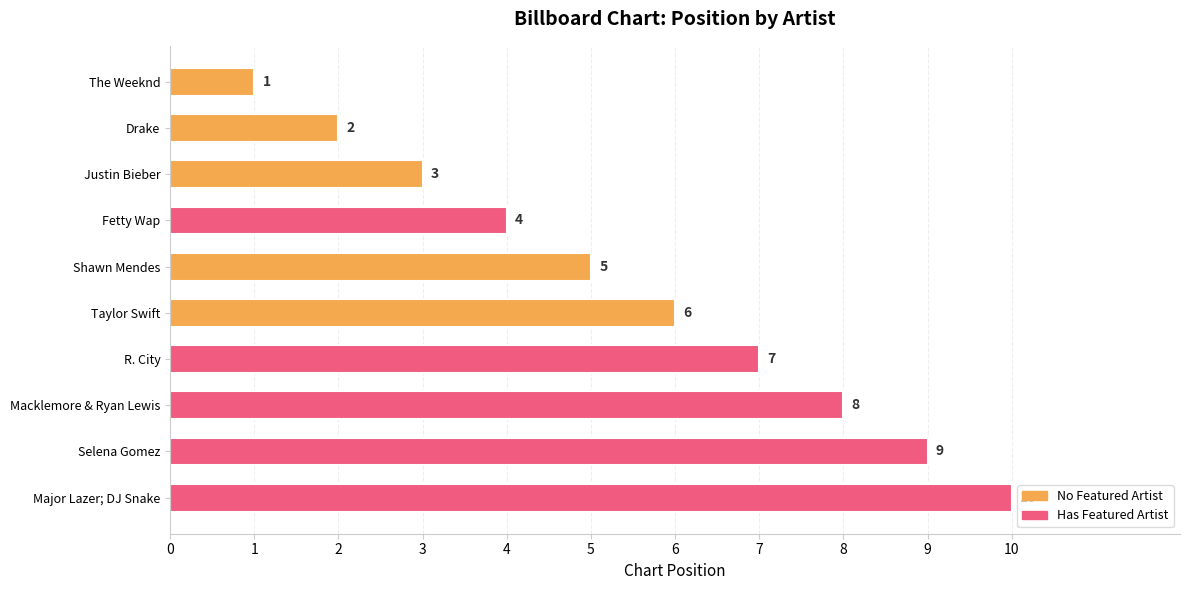

Count the number of data series in this chart.

1